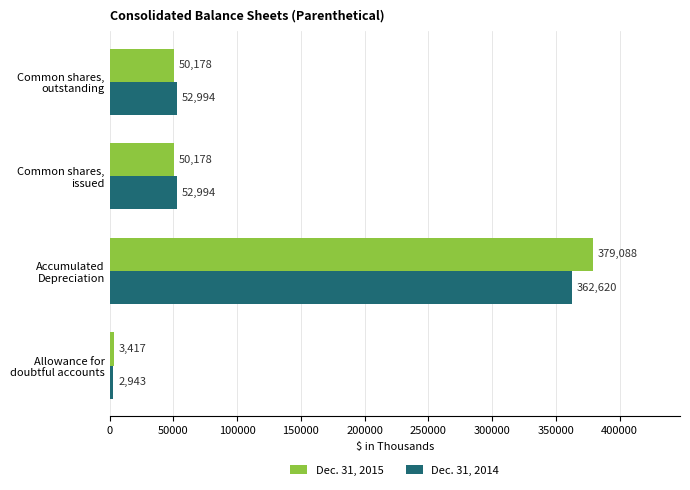

What is the difference between the maximum and minimum values in the Dec. 31, 2014 series?

359677